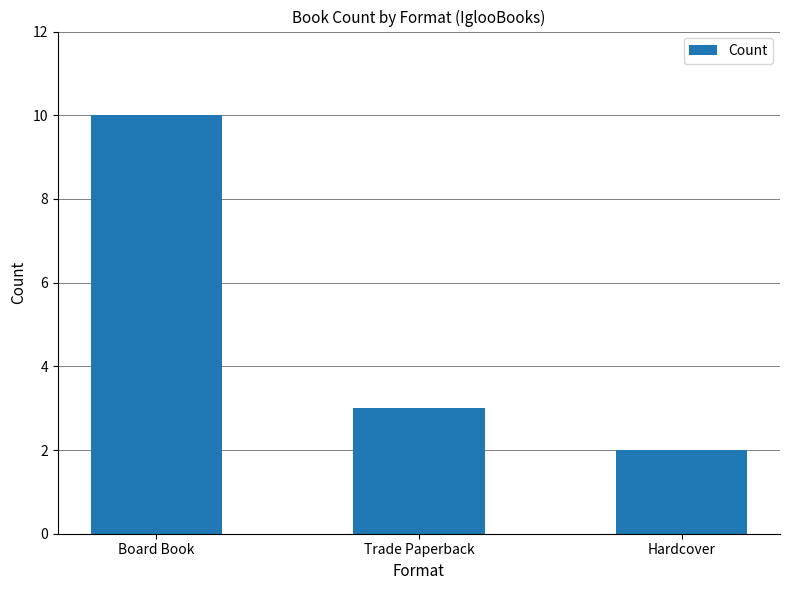

How many categories are shown in the chart?

3